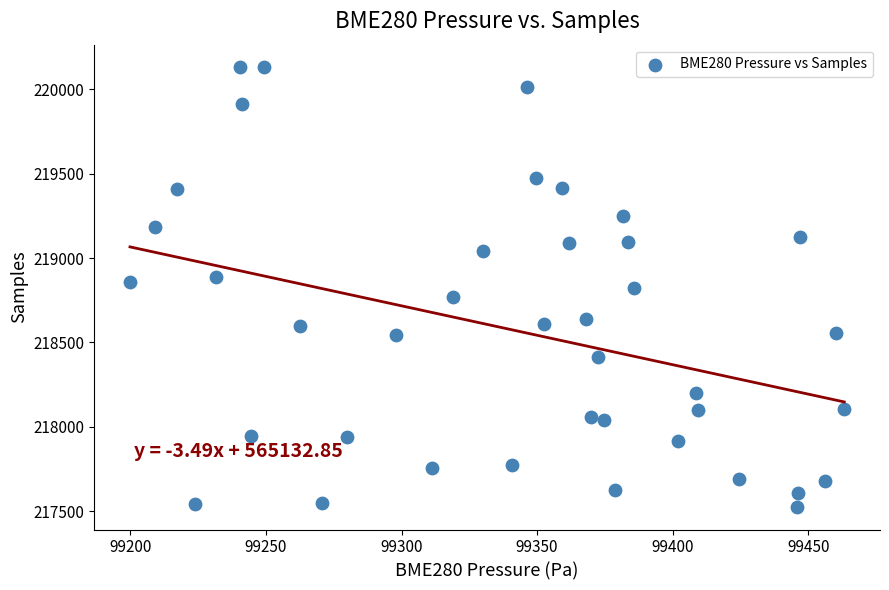

What is the range of Y values (max minus min)?

2612